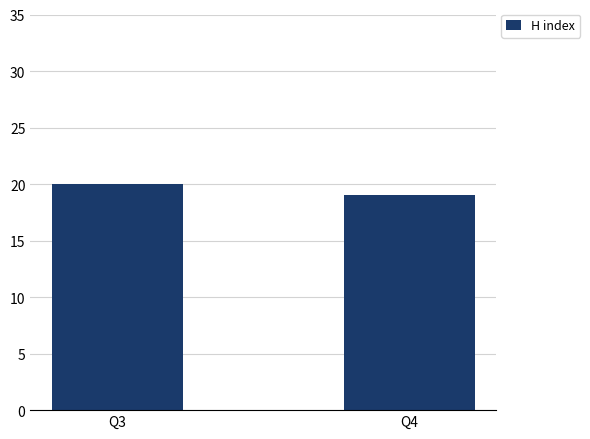

Which has a higher value, Q4 or Q3?

Q3